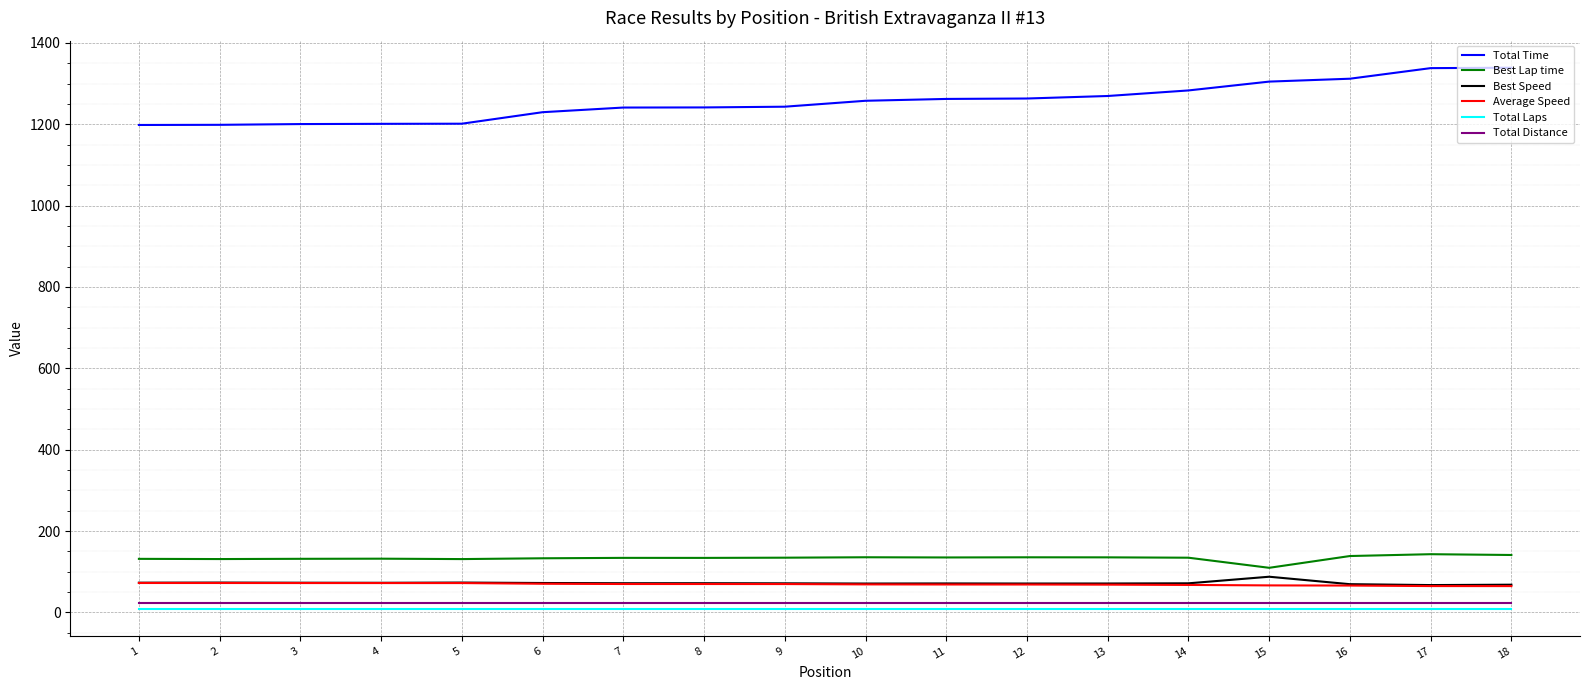

Is the value of Total Distance at 6 greater than the value of Total Time at 10?

No